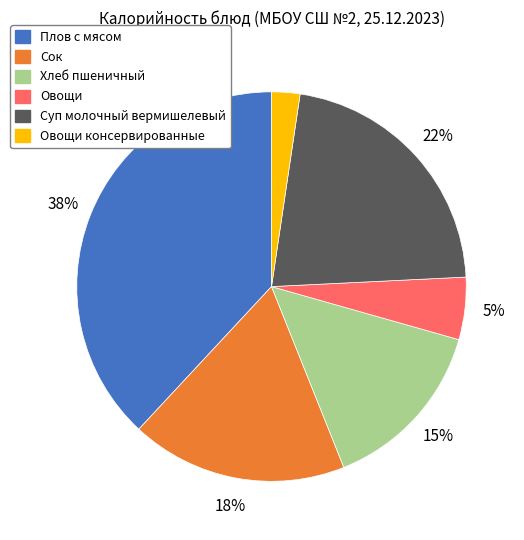

To the nearest percent, what is the average slice percentage?

17%